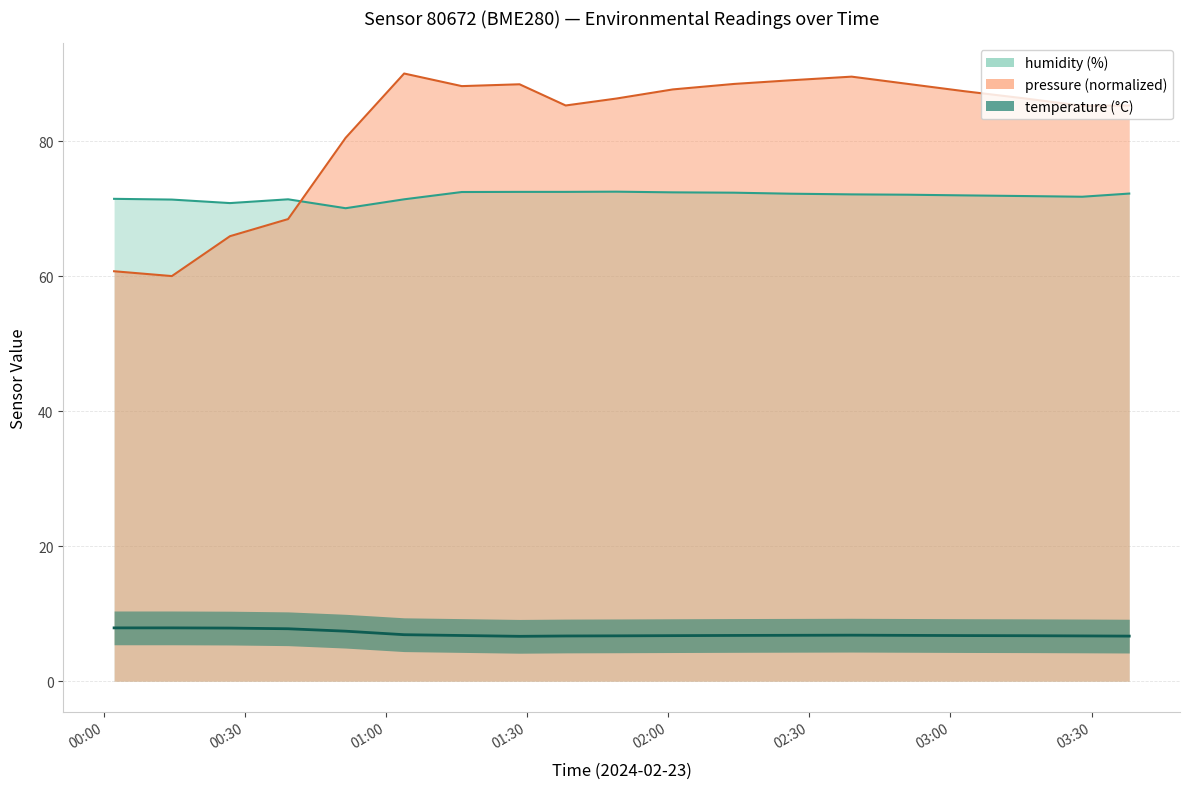

How many data points in humidity are above 72?

10